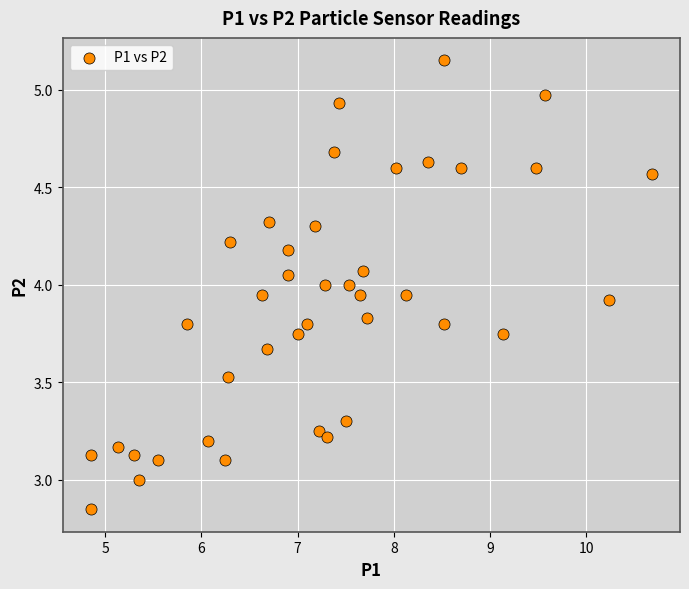

What is the range of Y values (max minus min)?

2.3